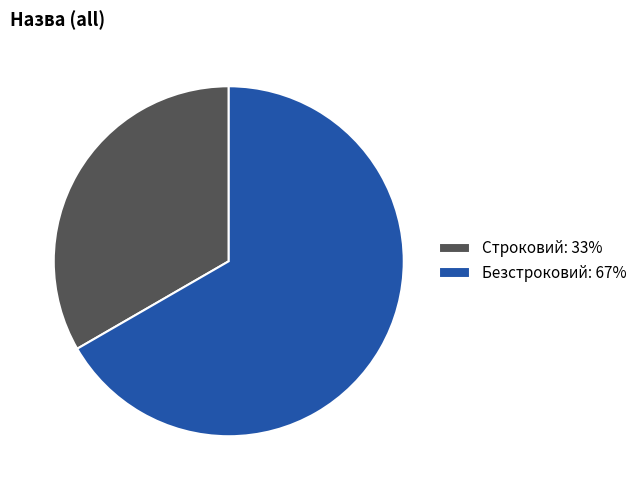

Is there a majority slice in this chart?

Yes